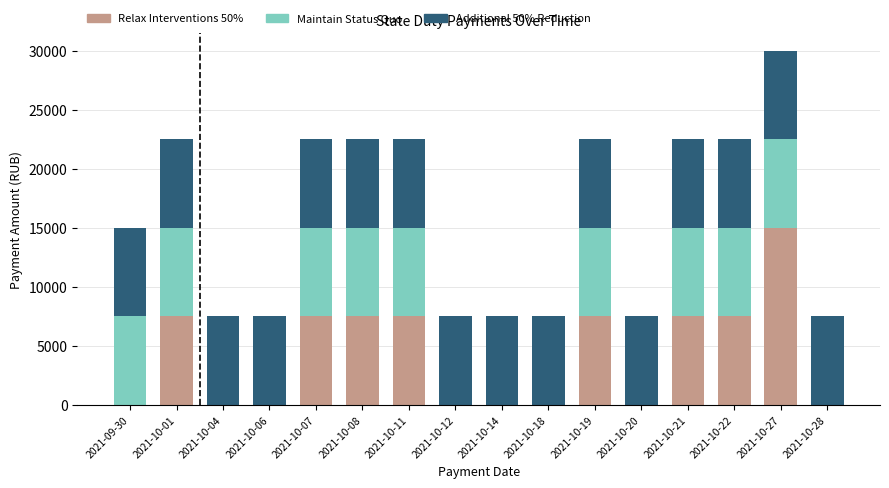

At which category is the sum across all series the highest?

2021-10-27